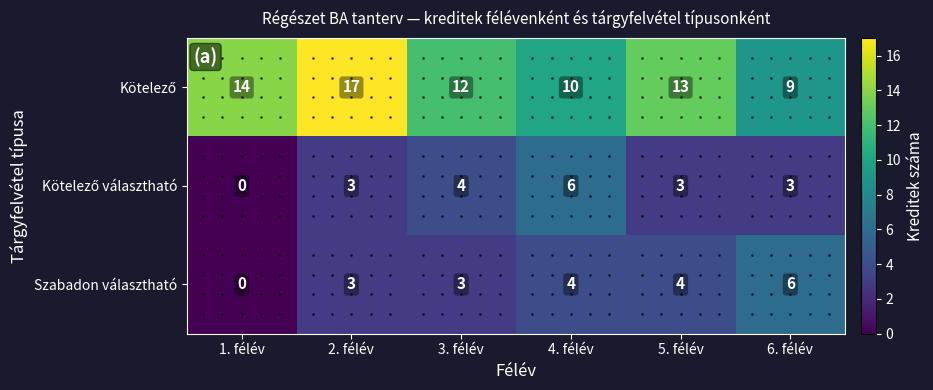

How many series are shown in this chart?

3